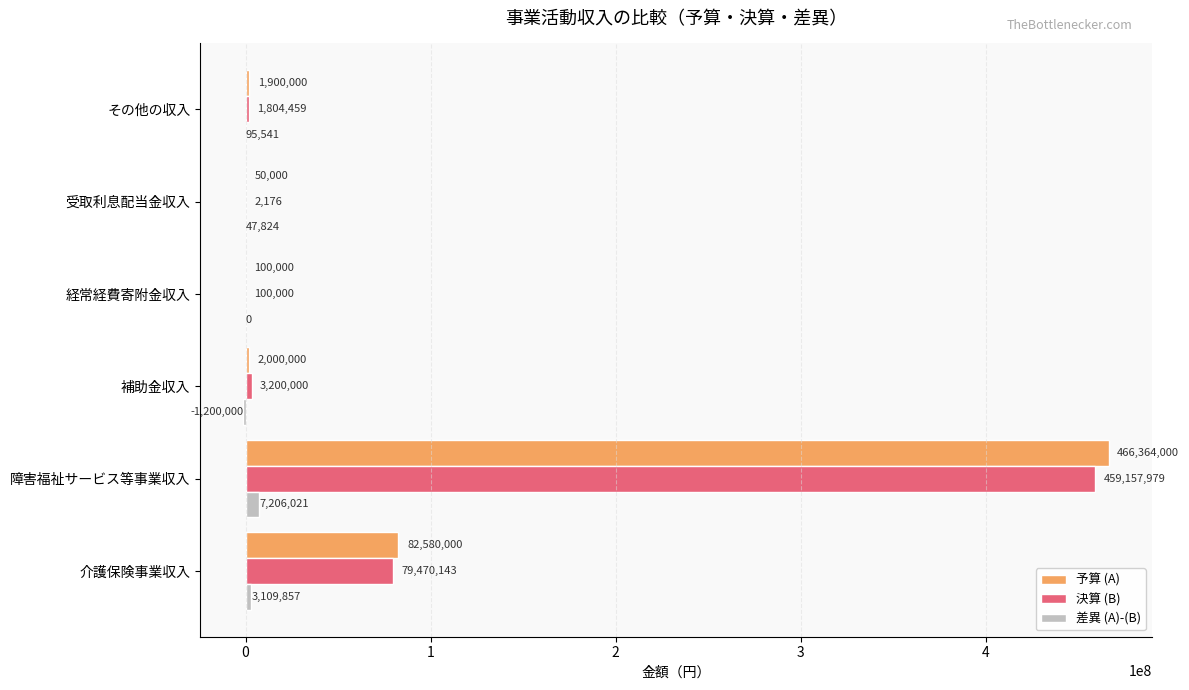

What is the total value across all series at 介護保険事業収入?

165160000